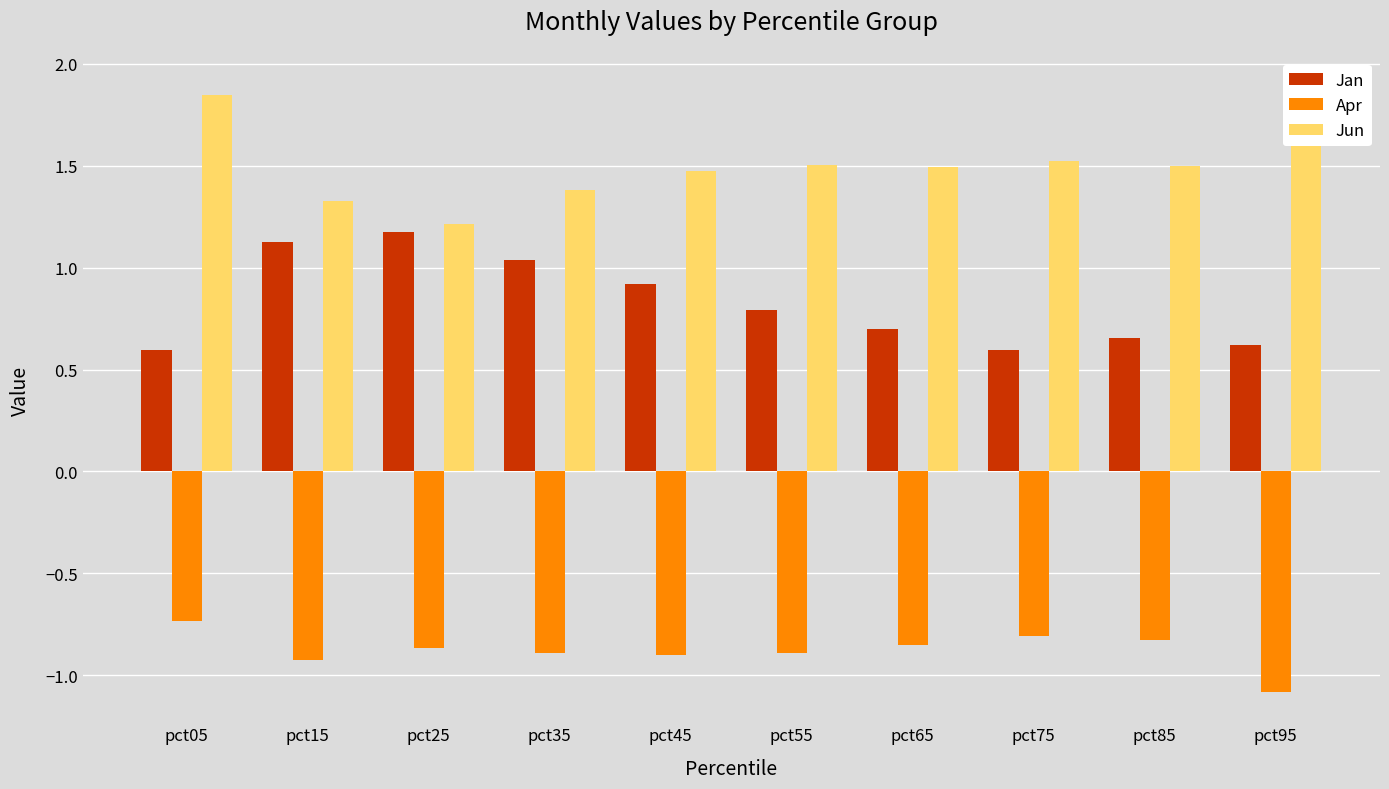

Which series has the largest range (max minus min)?

Jun